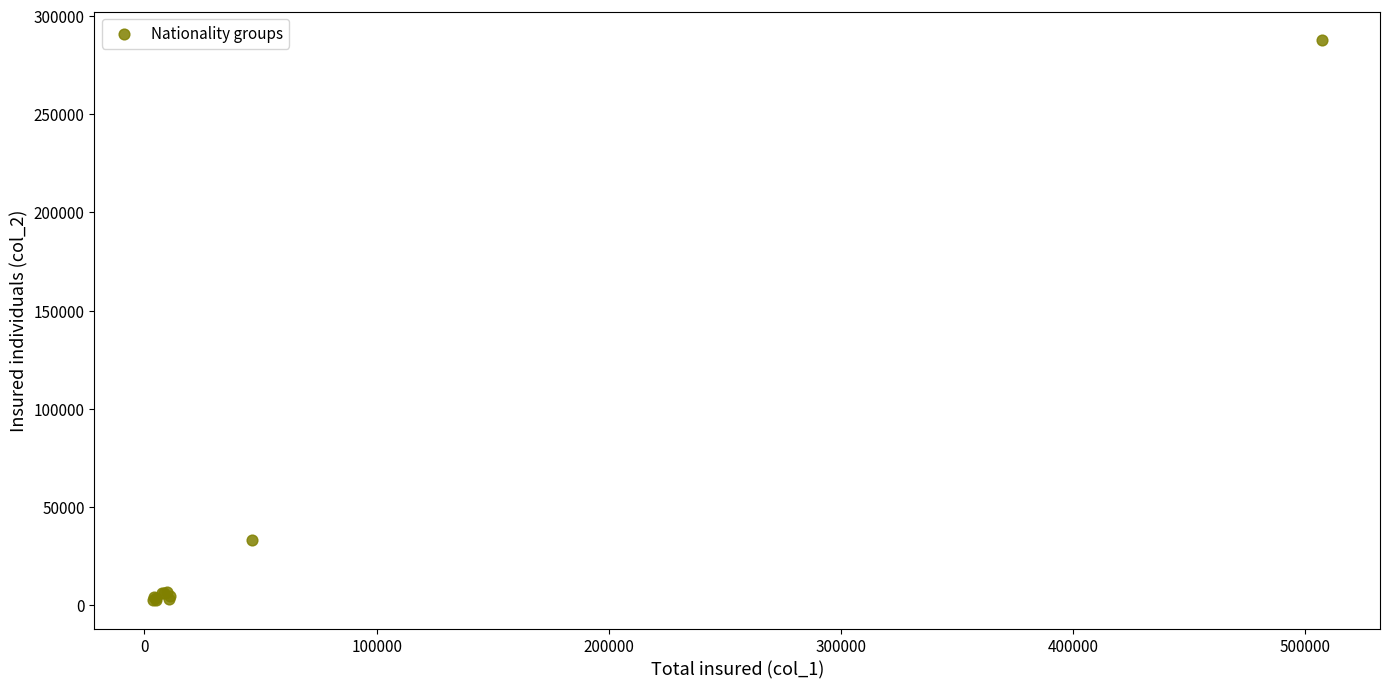

What Y value in the scatter plot is closest to 145151?

32940